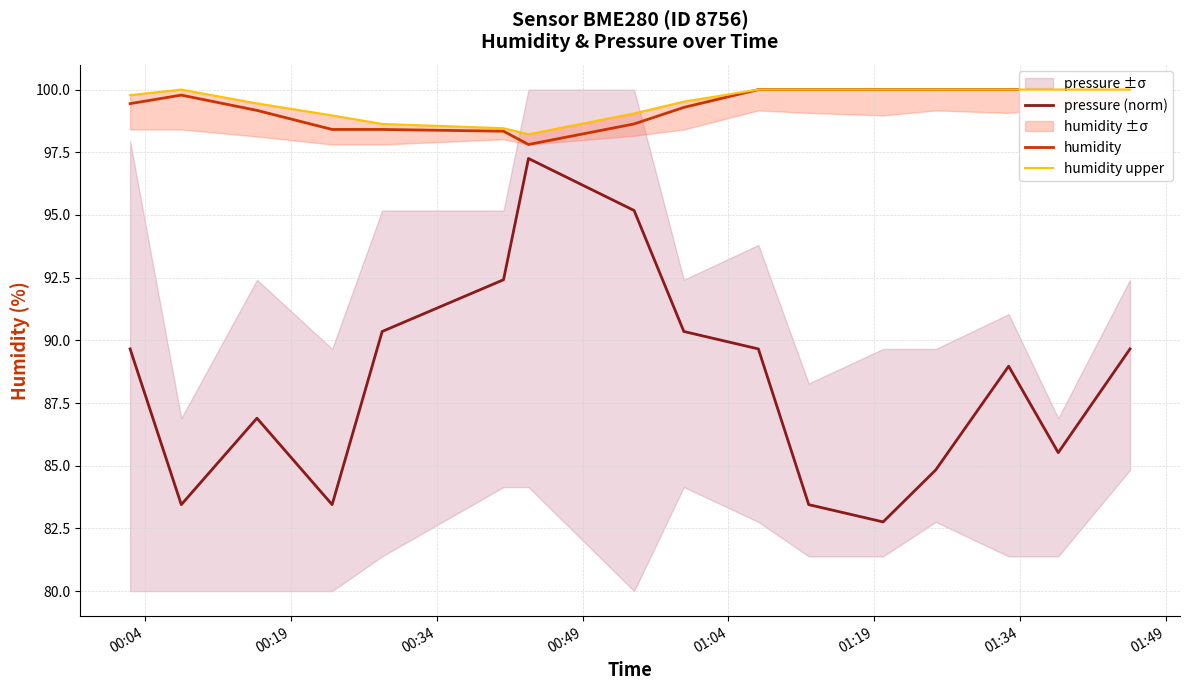

What is the minimum value for pressure (norm)?

82.8